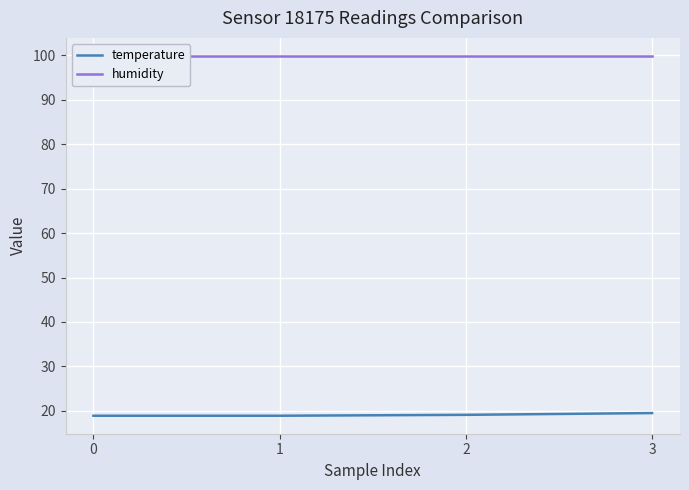

What is the maximum value shown in the chart?

99.9